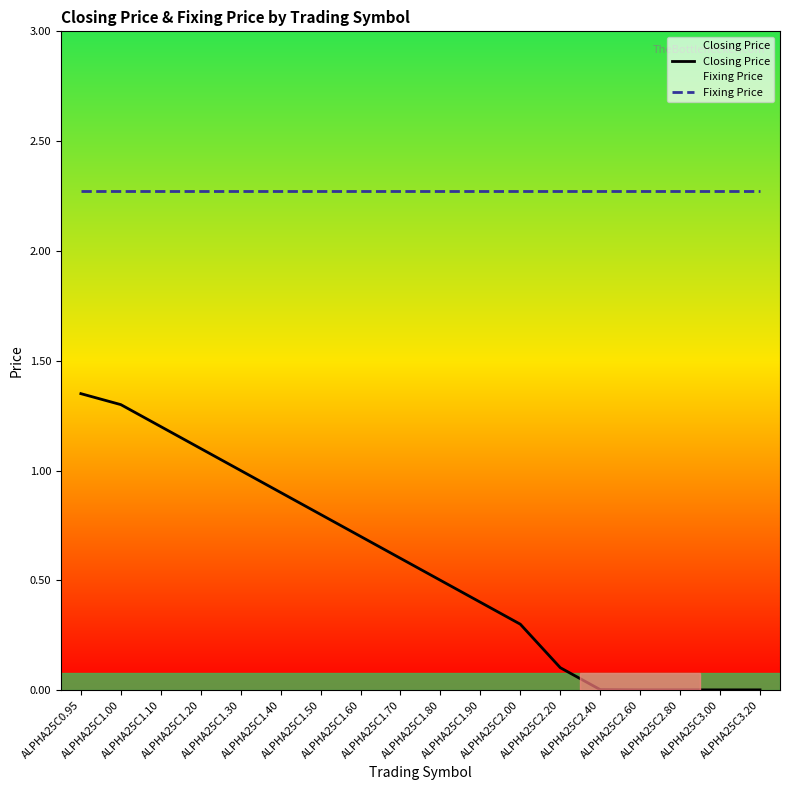

Read the Fixing Price value at ALPHA25C2.00.

2.3